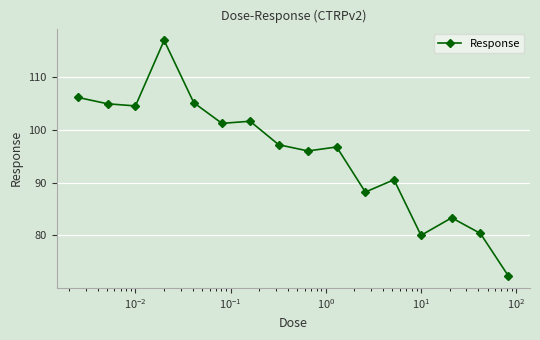

What is the smallest value displayed?

72.3